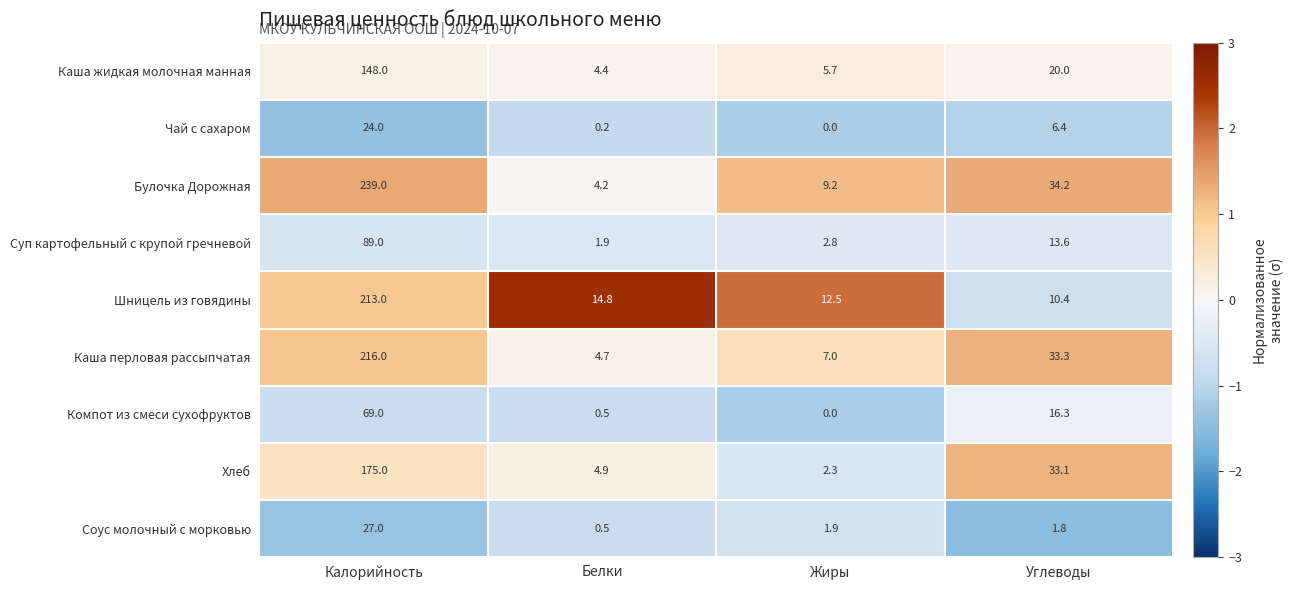

Which series has the largest total across all categories?

Булочка Дорожная